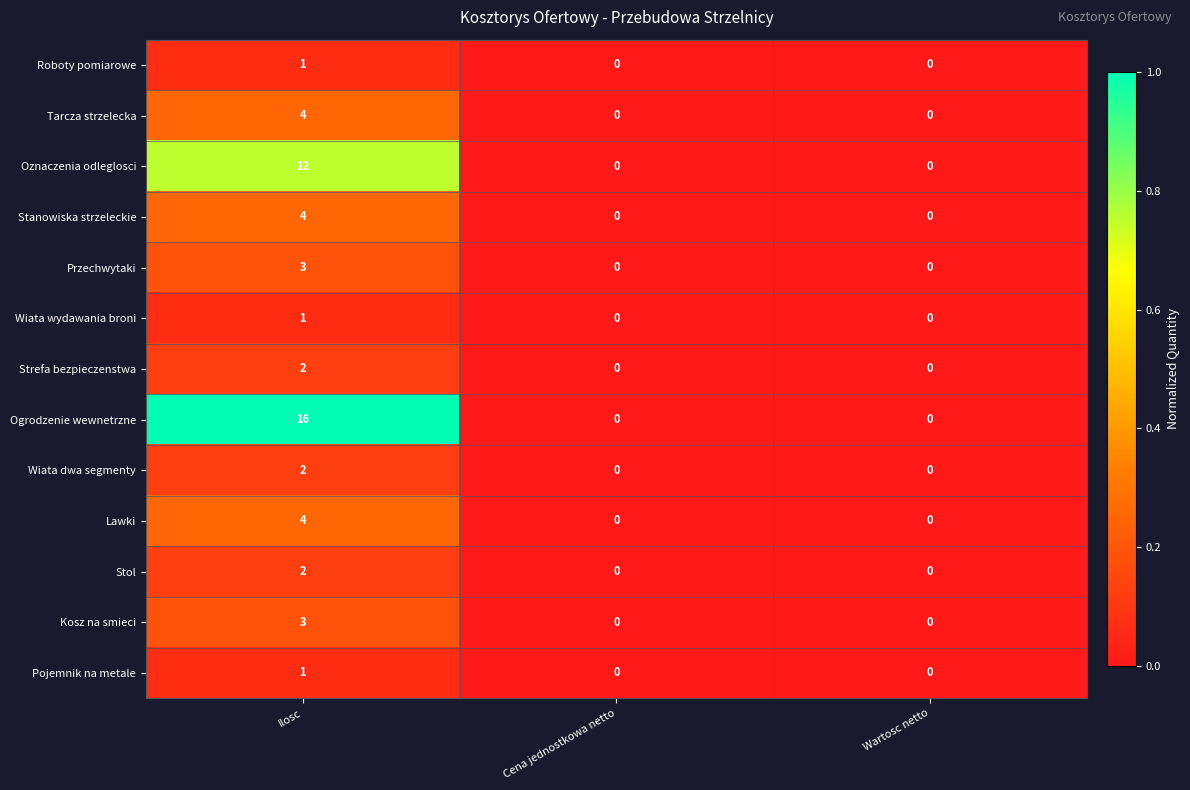

At which label does Wiata dwa segmenty reach its peak?

Ilosc